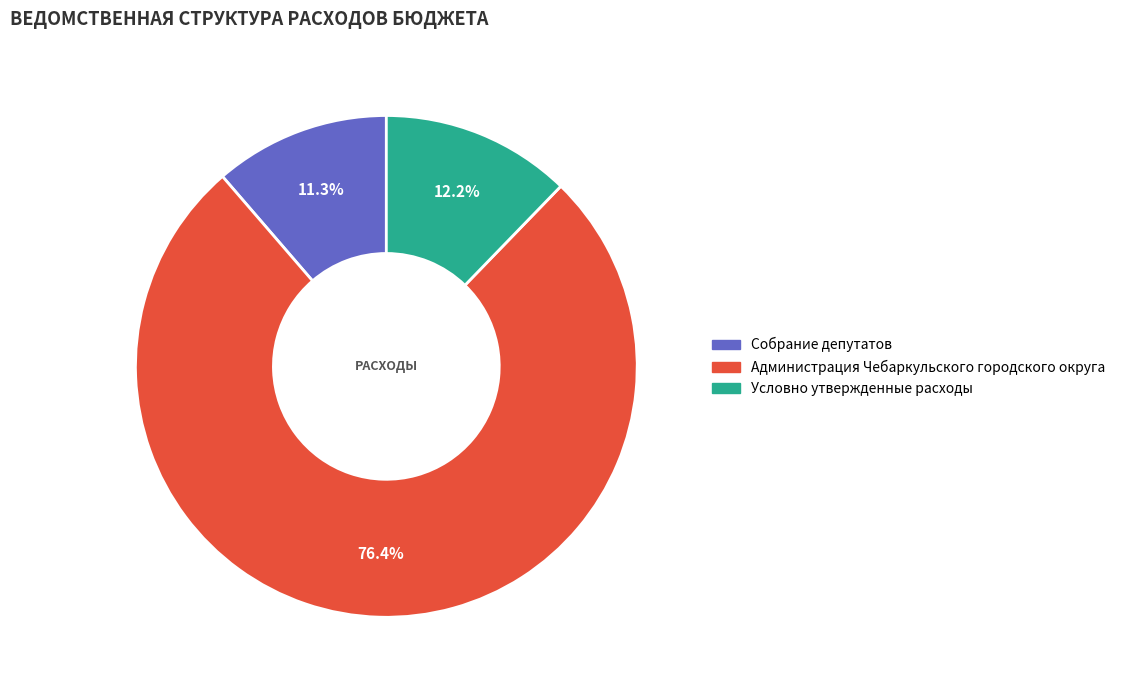

Count the number of slices in the pie.

3